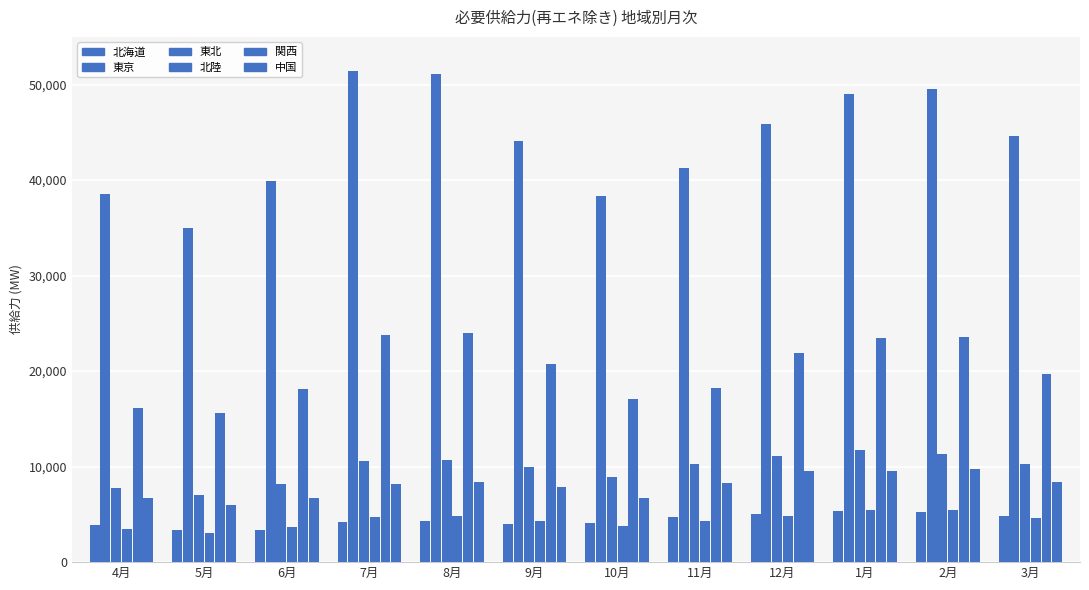

What is the difference between the second highest and minimum values in the 東京 series?

16062.1